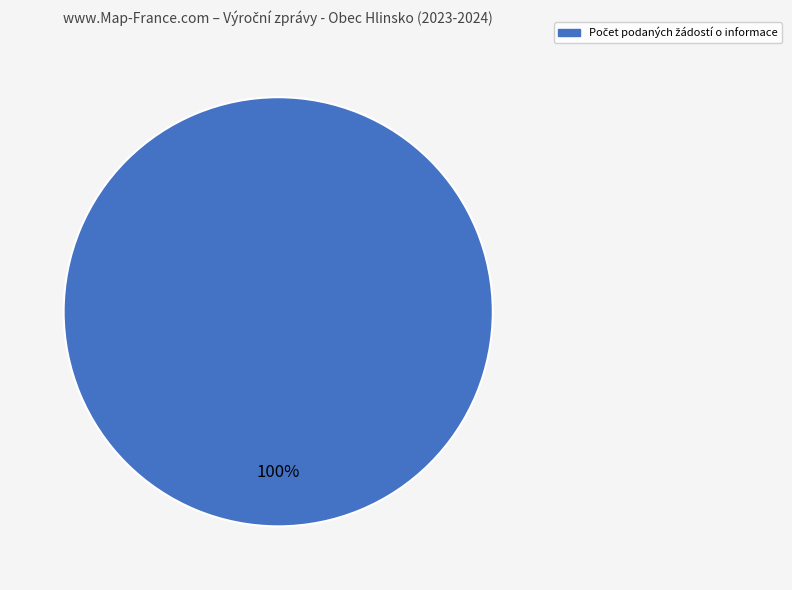

Is there any slice that represents more than half of the pie?

Yes